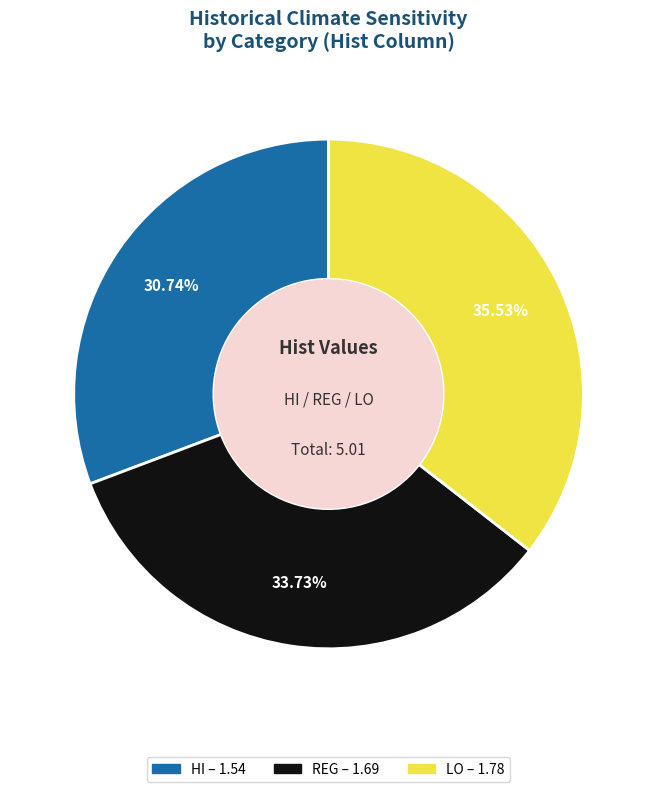

To the nearest percent, what portion does LO represent?

36%